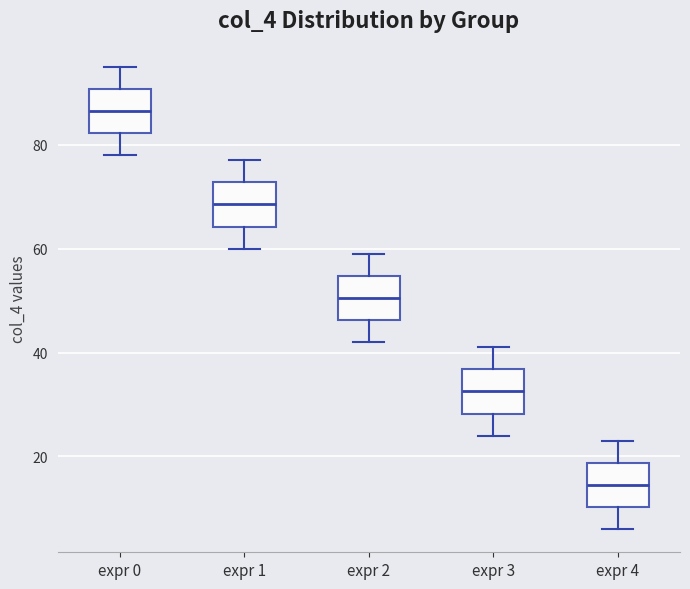

Where is the upper edge of the box for expr 3 on the y-axis? The values are not printed on the chart, so give them approximately, as read against the axis.

36